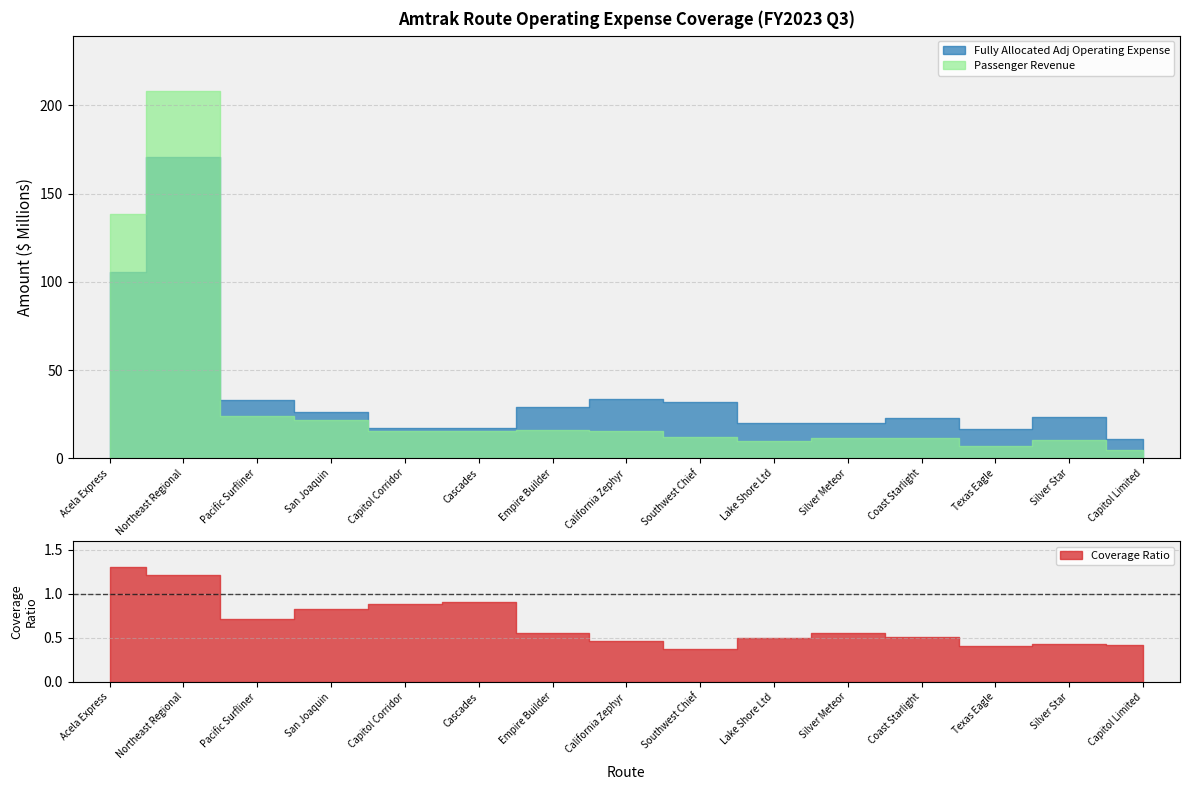

Is it true that Coverage Ratio equals 0.6 at Capitol Limited?

False